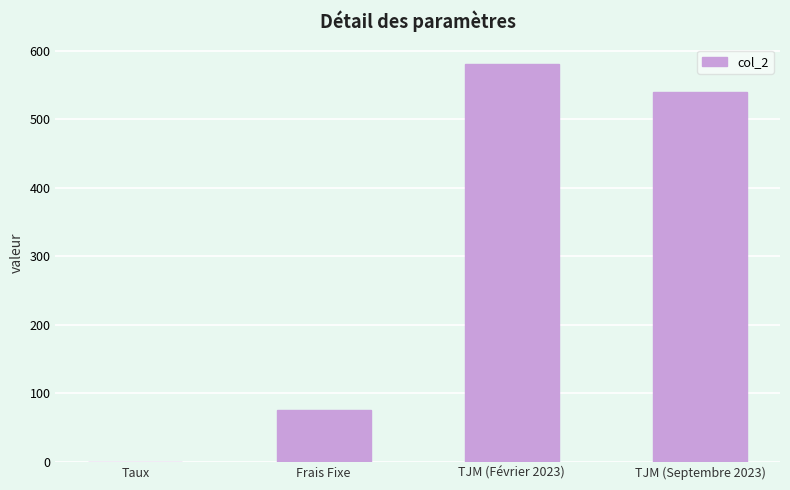

How many series are shown in this chart?

1